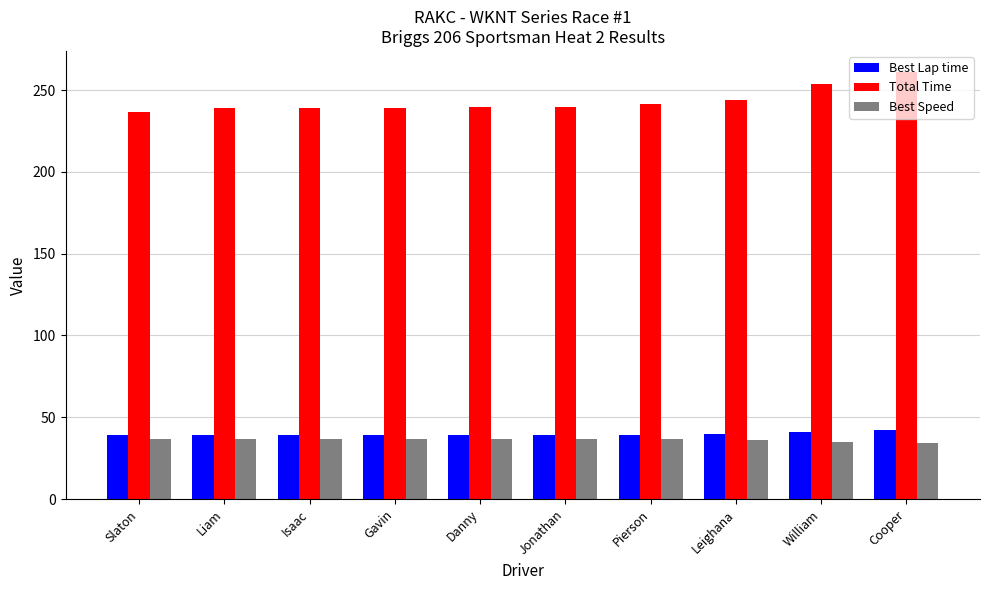

At how many categories does at least one series exceed 132?

10